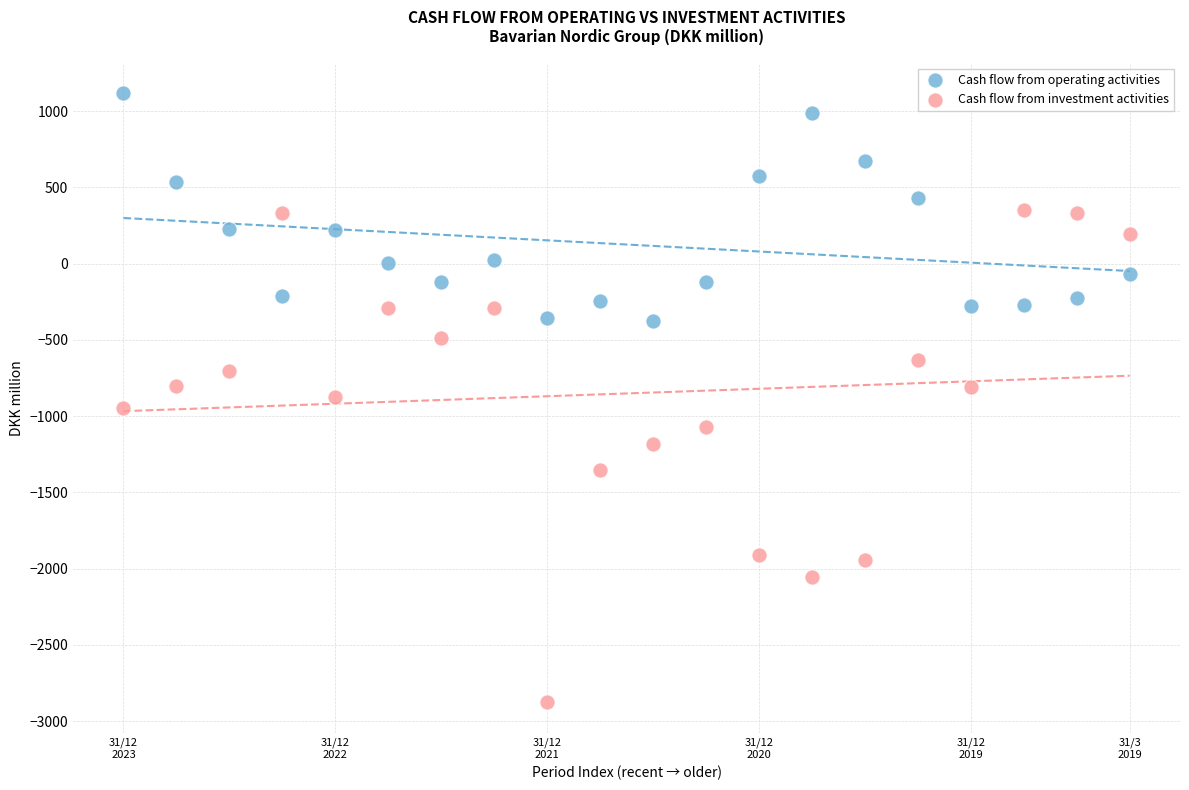

Which series contains the lowest Y value?

Cash flow from investment activities